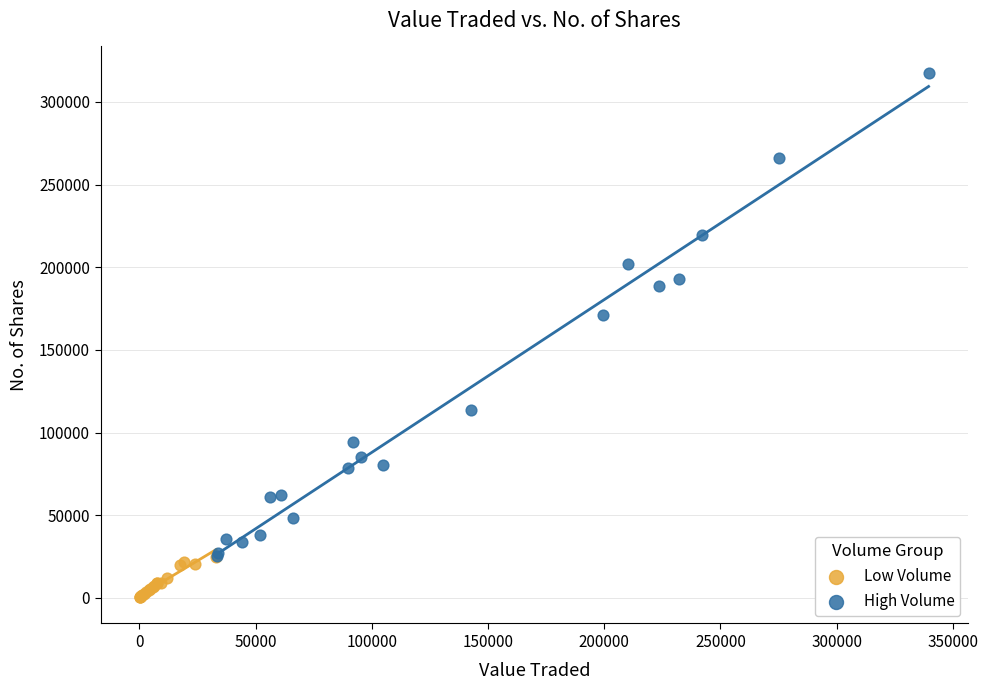

Which series contains the lowest Y value?

Low Volume